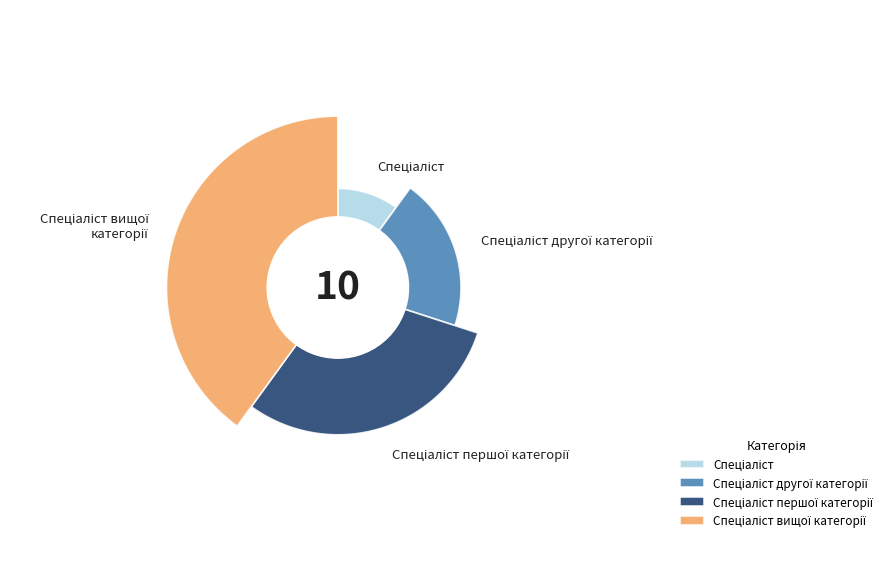

What percentage is the Спеціаліст другої категорії slice, to the nearest percent?

20%